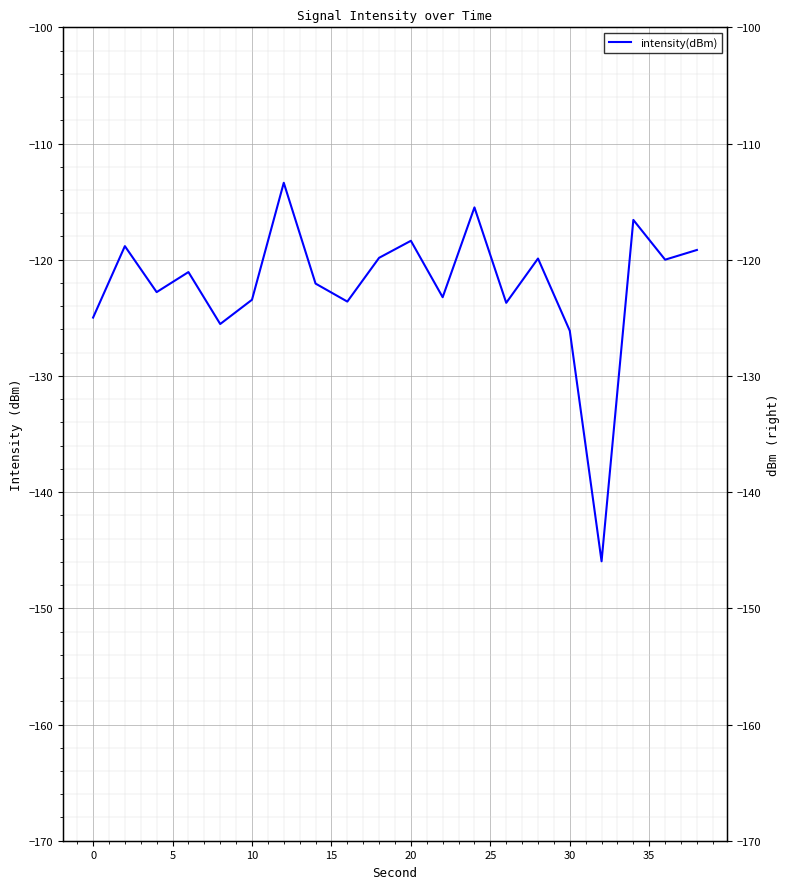

Reading left to right, what are all the values shown in this chart?

-125.0	-118.8	-122.8	-121.1	-125.5	-123.4	-113.4	-122.1	-123.6	-119.8	-118.4	-123.2	-115.5	-123.7	-119.9	-126.1	-146.0	-116.6	-120.0	-119.2